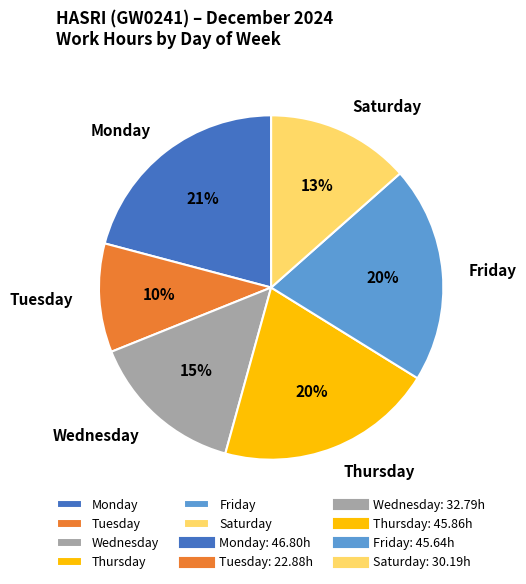

What percentage is the Friday slice, to the nearest percent?

20%